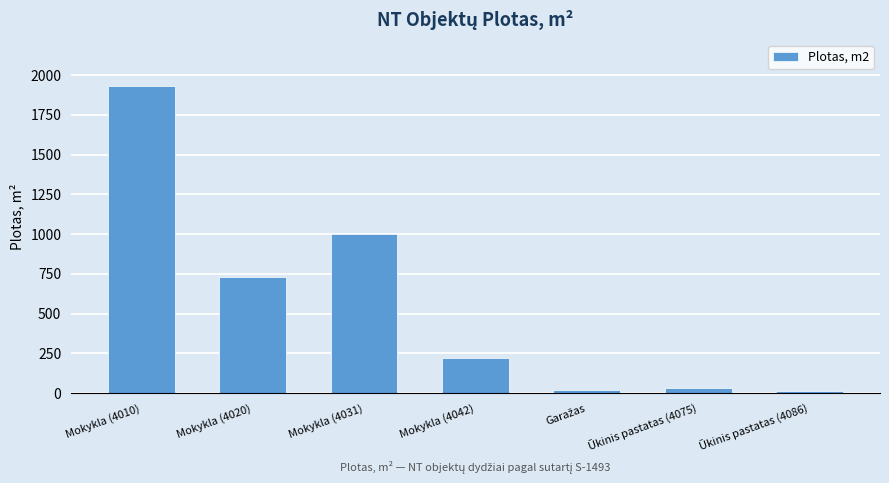

What is the minimum value shown in the chart?

12.0